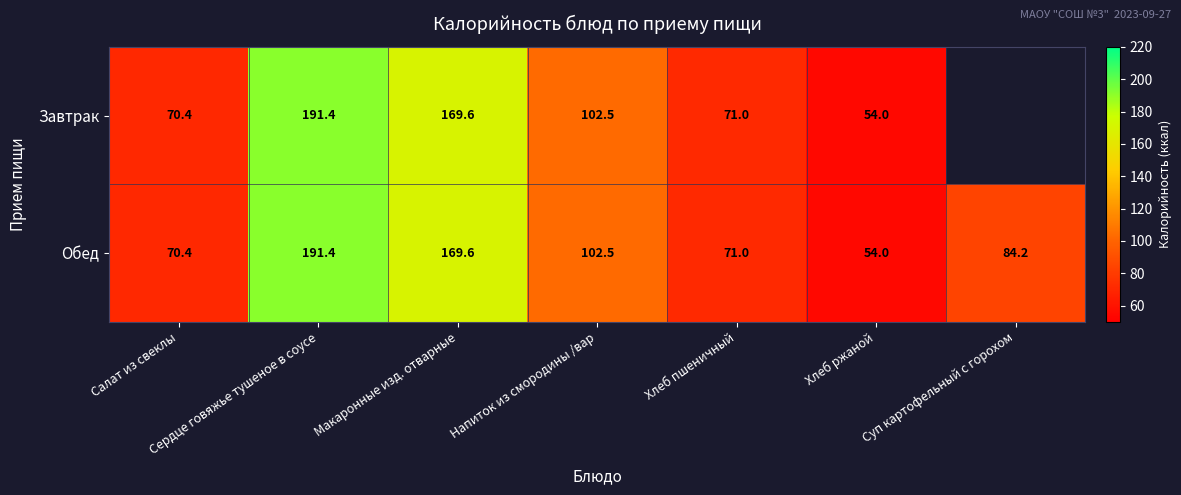

Rank the categories by Обед value from highest to lowest.

Сердце говяжье тушеное в соусе, Макаронные изд. отварные, Напиток из смородины /вар, Суп картофельный с горохом, Хлеб пшеничный, Салат из свеклы, Хлеб ржаной